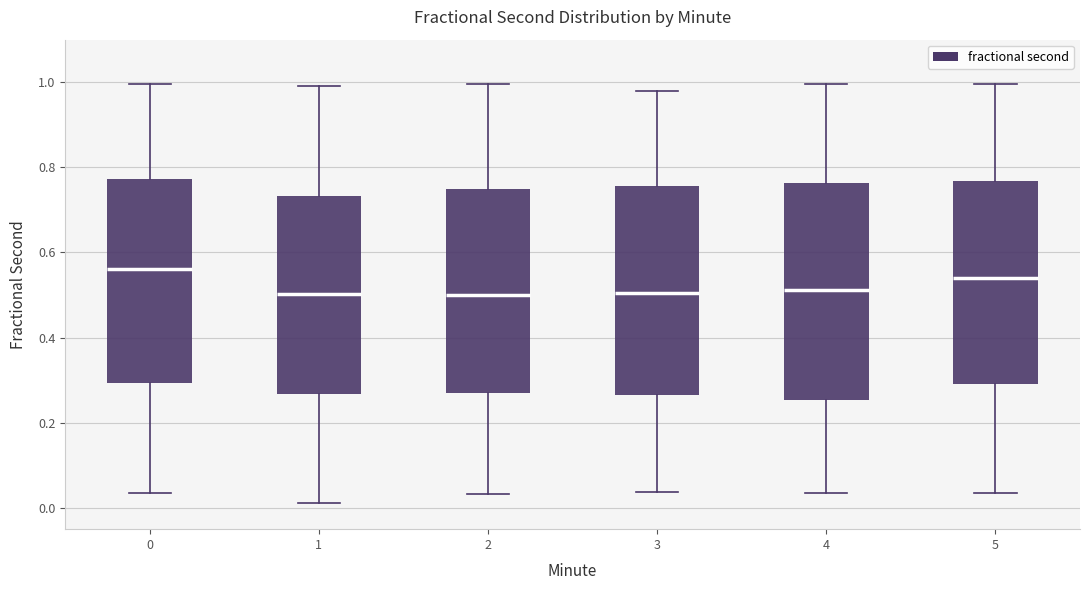

Where is the upper edge of the box at x = 4 on the y-axis? The values are not printed on the chart, so give them approximately, as read against the axis.

0.76